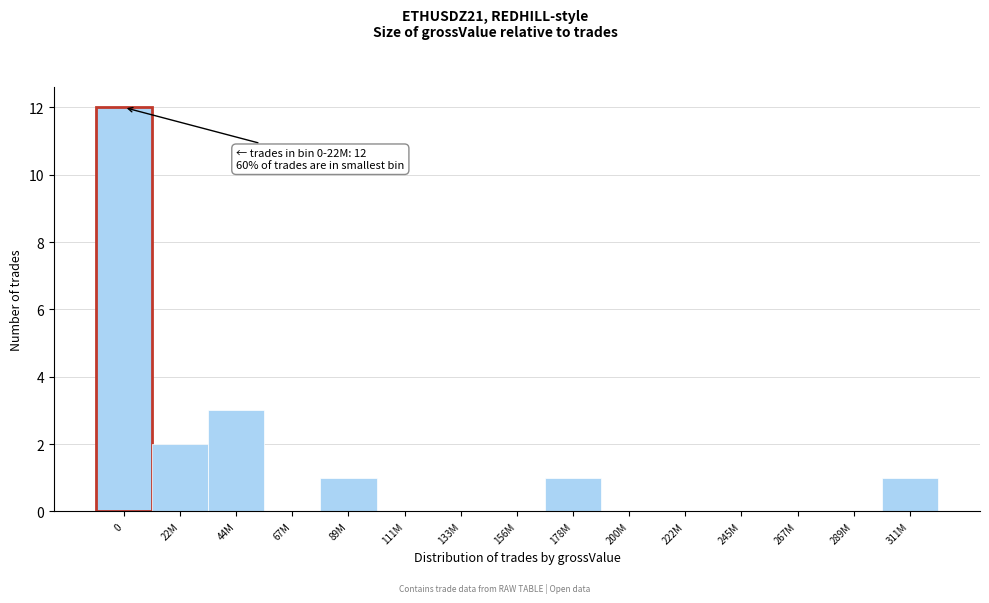

Reading left to right, list all the values displayed in this chart.

0=12	22M=2	44M=3	67M=0	89M=1	111M=0	133M=0	156M=0	178M=1	200M=0	222M=0	245M=0	267M=0	289M=0	311M=1